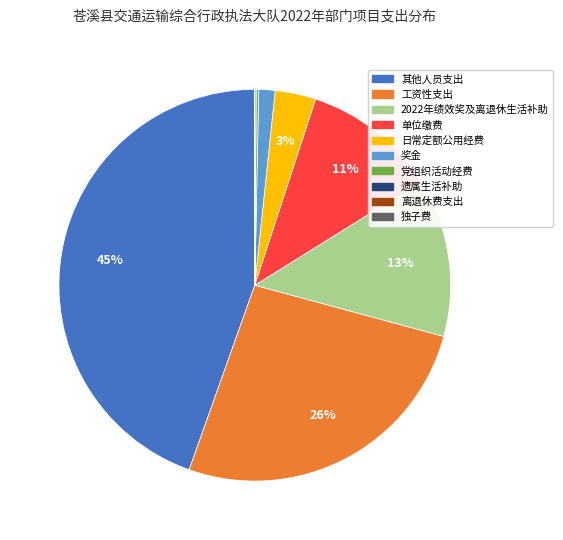

To the nearest percent, what portion does 工资性支出 represent?

26%